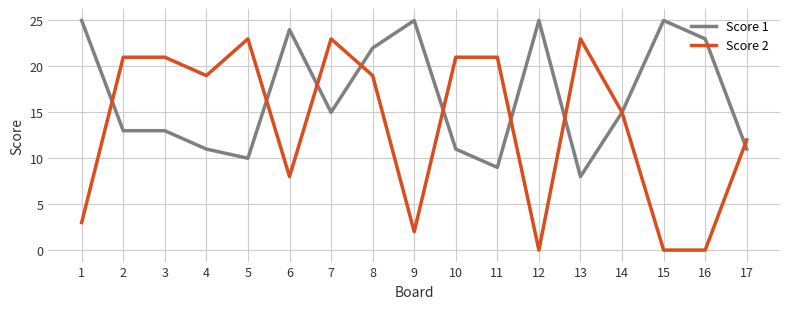

What is the maximum value shown in the chart?

25